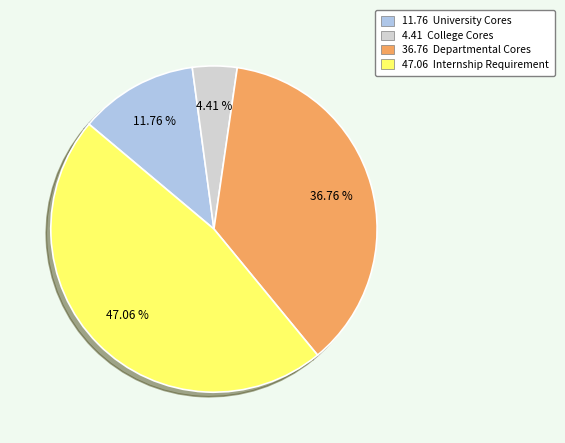

Is there a majority slice in this chart?

No